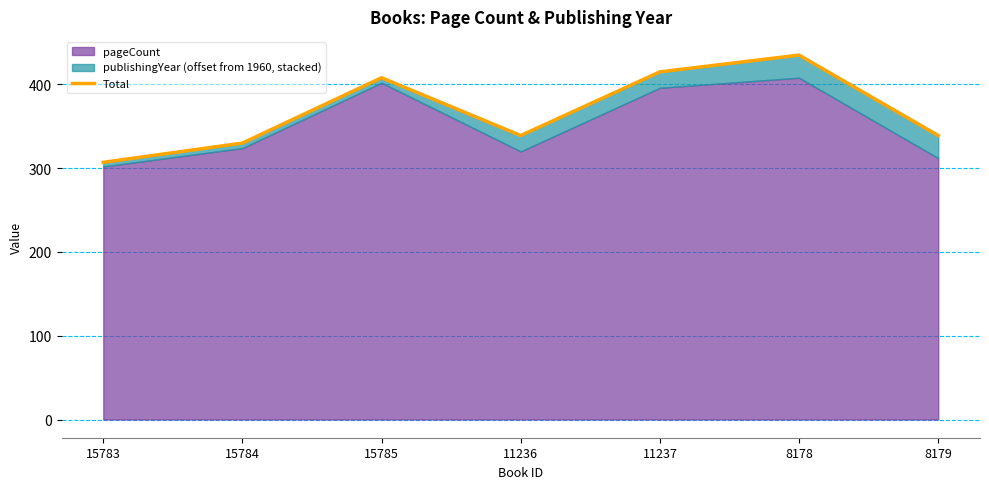

List the labels in order of value, smallest first.

15783, 15784, 11236, 8179, 15785, 11237, 8178